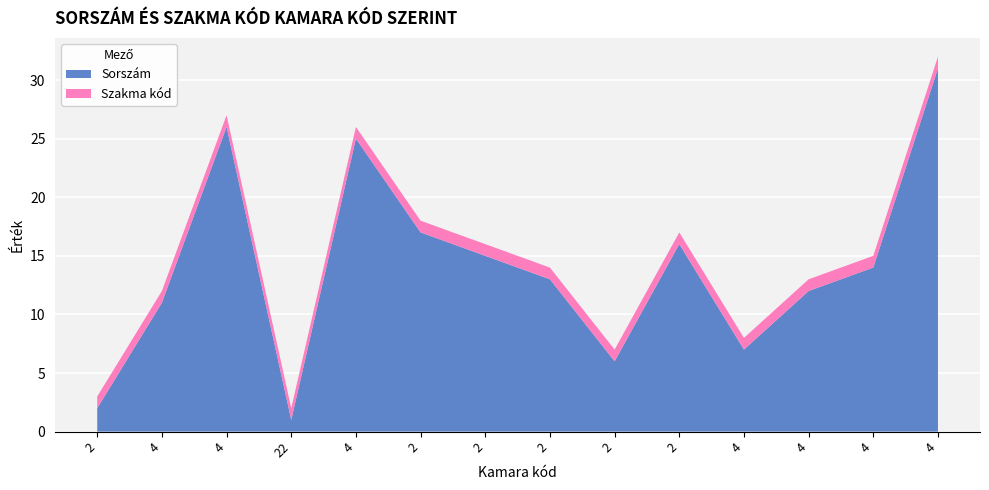

Reading left to right, transcribe all the data shown in this chart.

Sorszám: 2	11	26	1	25	17	15	13	6	16	7	12	14	31
Szakma kód: 1	1	1	1	1	1	1	1	1	1	1	1	1	1